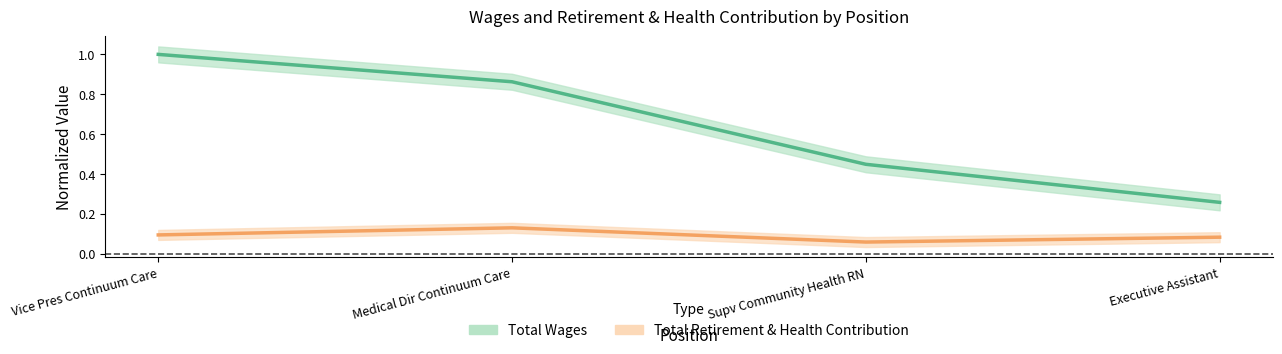

True or false: Total Wages and Total Retirement & Health Contribution cross at least once.

False